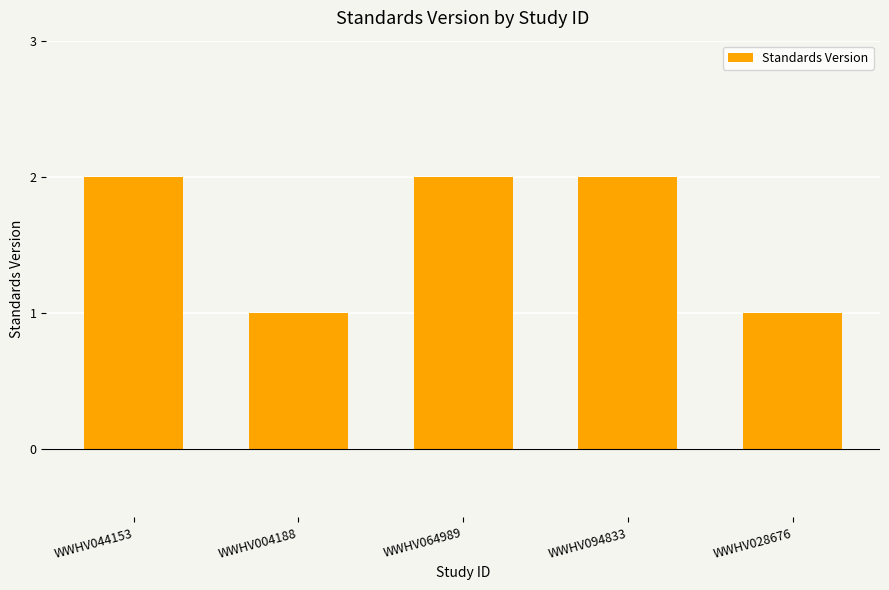

What is the label of the 2nd bar from the left?

WWHV004188